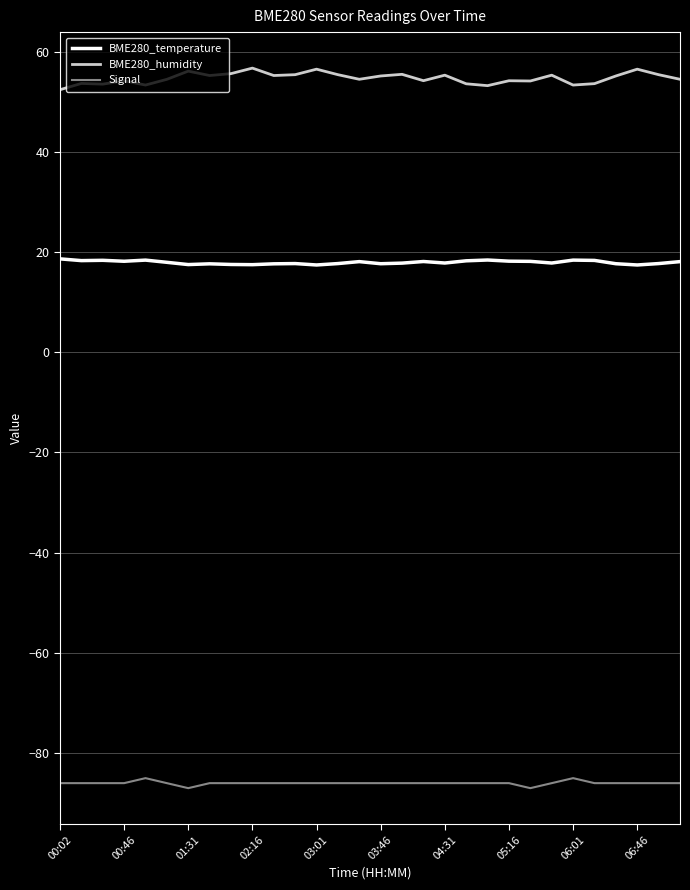

What is the greatest value displayed?

56.7